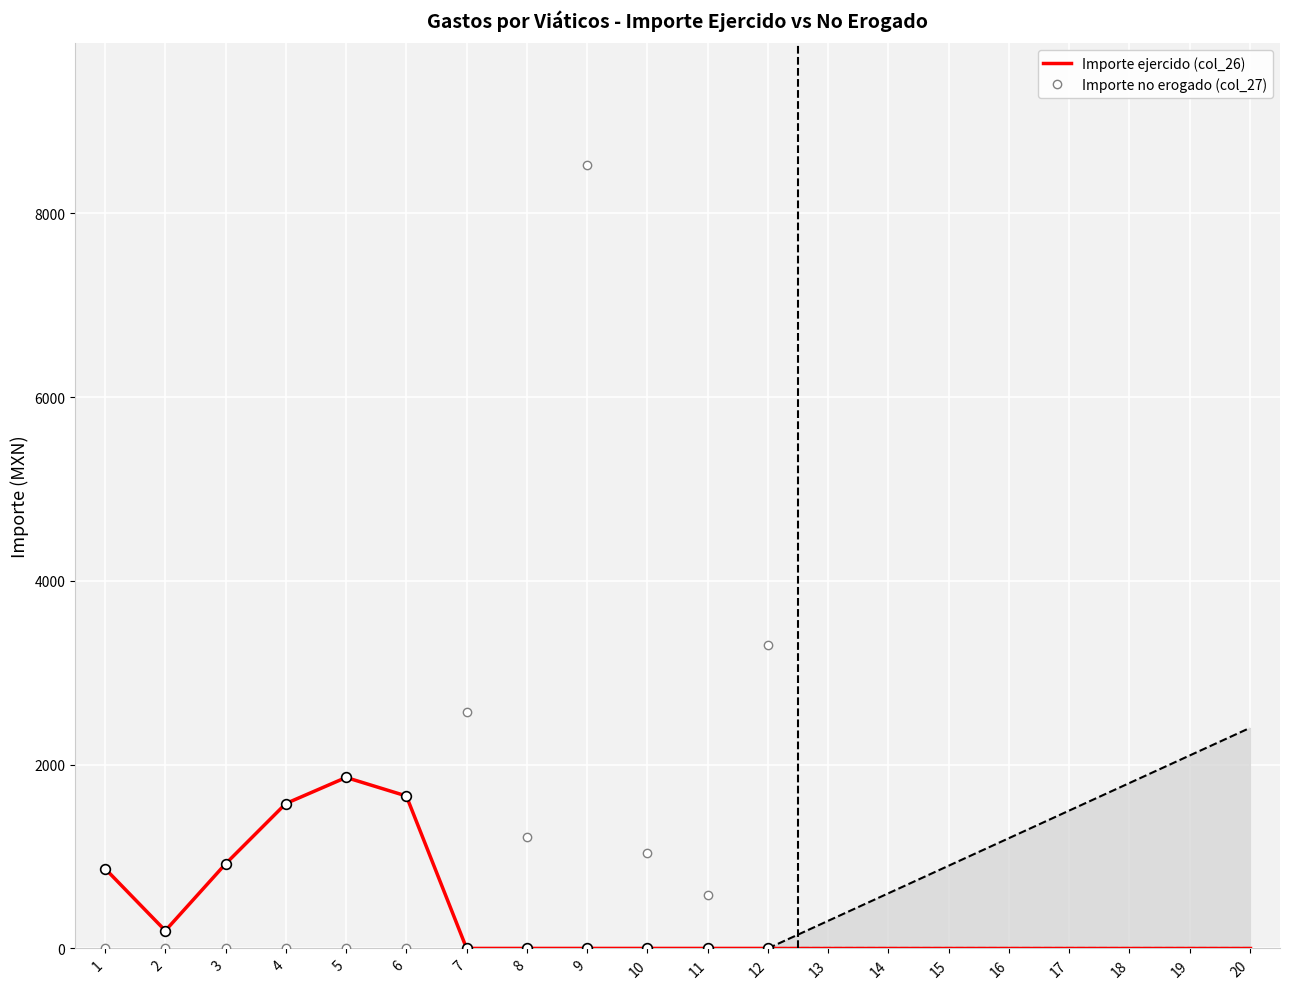

Reading left to right, transcribe all the data shown in this chart.

Importe ejercido (col_26): 868.5	193.0	920.7	1577.0	1861.0	1659.4	0.0	0.0	0.0	0.0	0.0	0.0
Importe no erogado (col_27): 0.0	0.0	0.0	0.0	0.0	0.0	2571.5	1216.0	8530.1	1039.4	586.7	3303.1